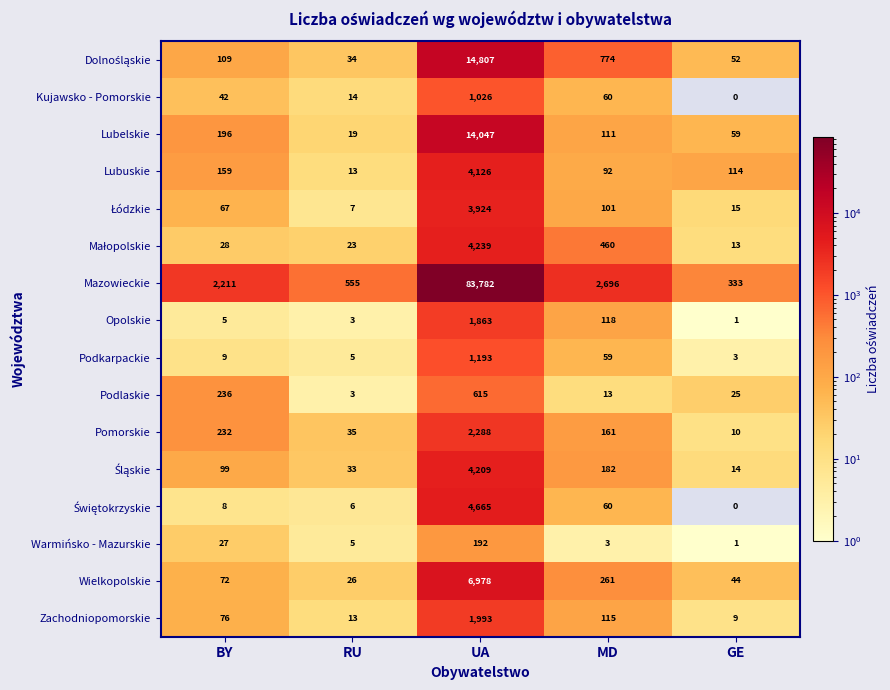

At which label does Warmińsko - Mazurskie first exceed 5?

BY